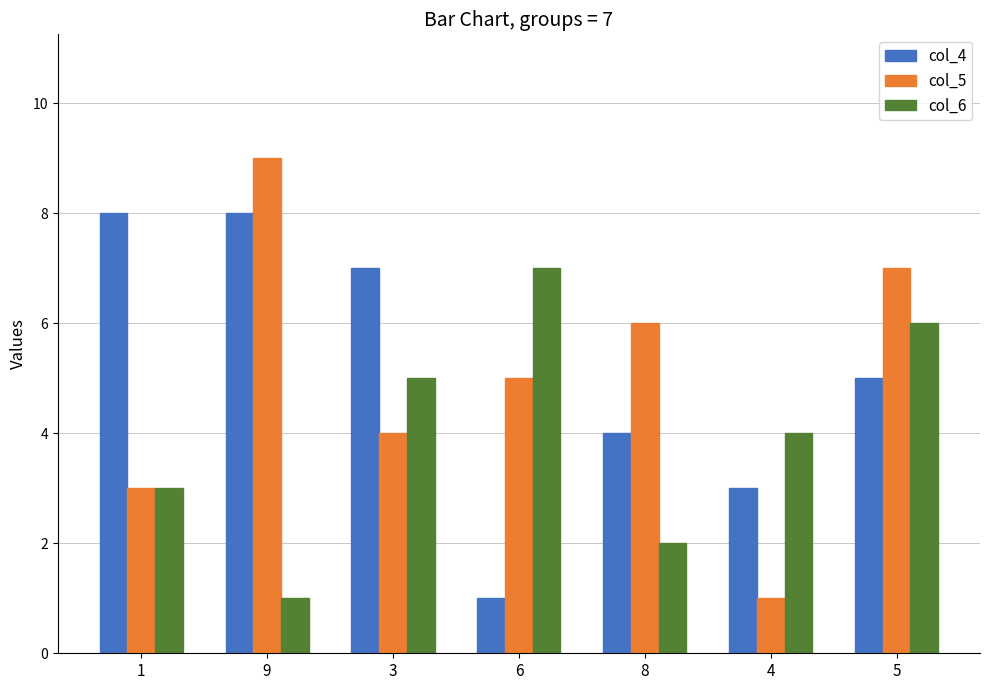

Which series has the largest range (max minus min)?

col_5